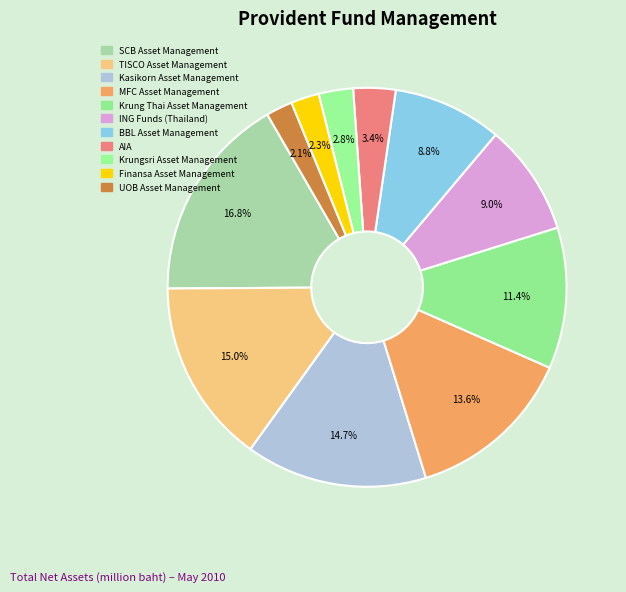

What is the smallest slice in the pie chart?

UOB Asset Management